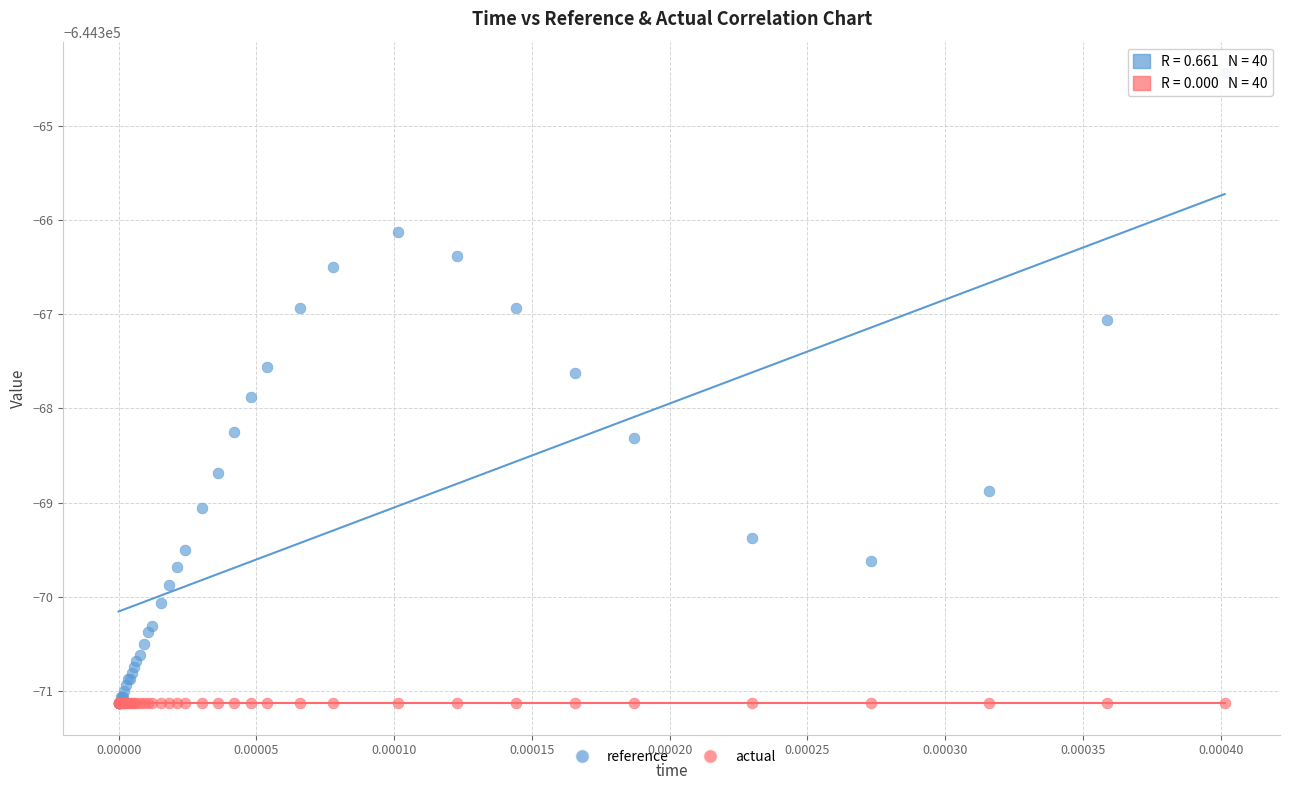

What are all the series names shown in the legend?

reference, actual